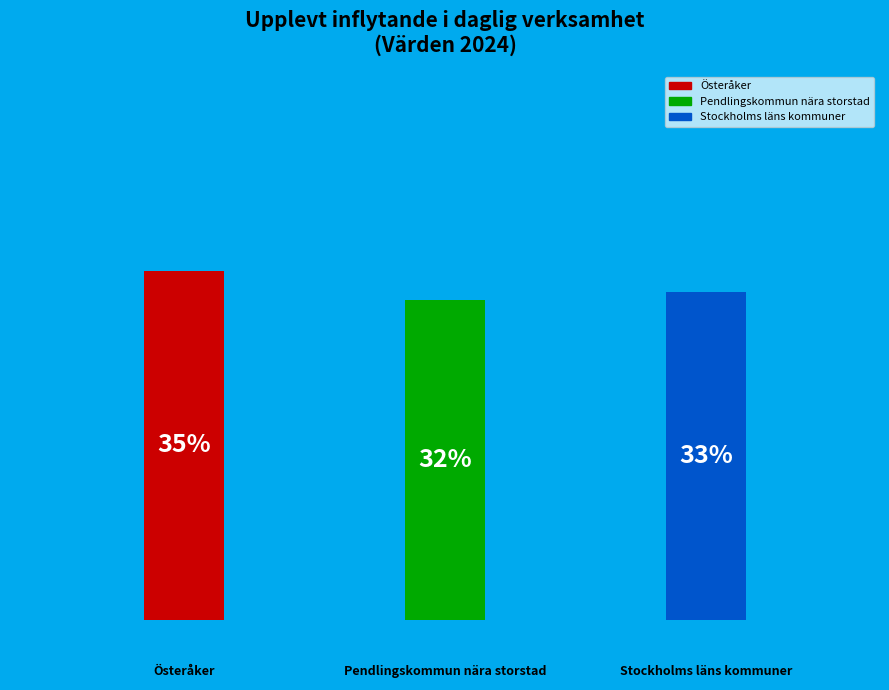

To the nearest percent, what is the difference between the Stockholms läns kommuner and Pendlingskommun nära storstad slice percentages?

1%